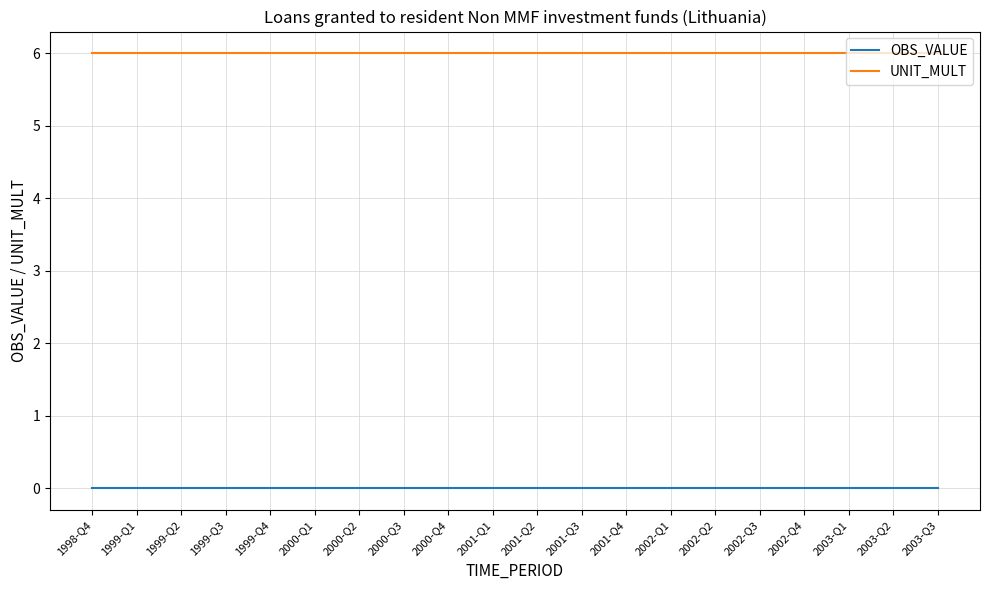

True or false: UNIT_MULT and OBS_VALUE intersect in this chart.

False